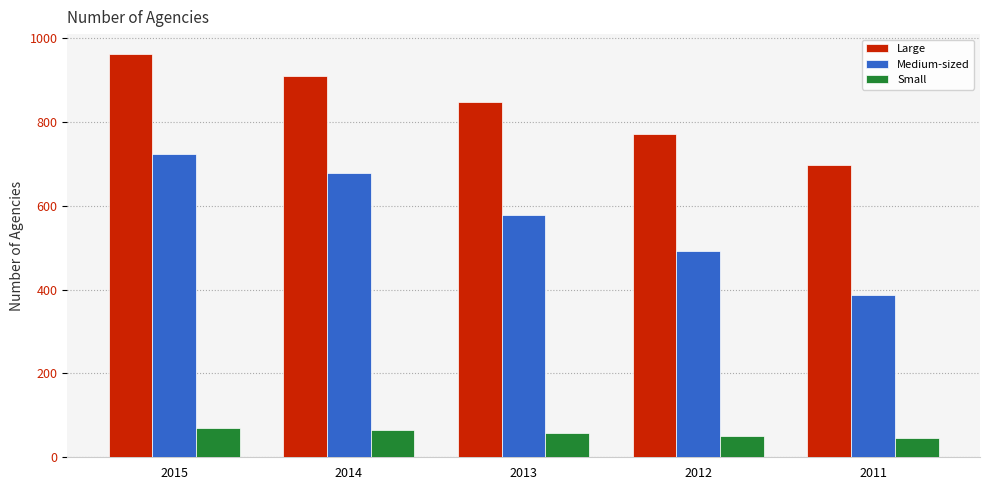

At how many categories does at least one series exceed 805?

3